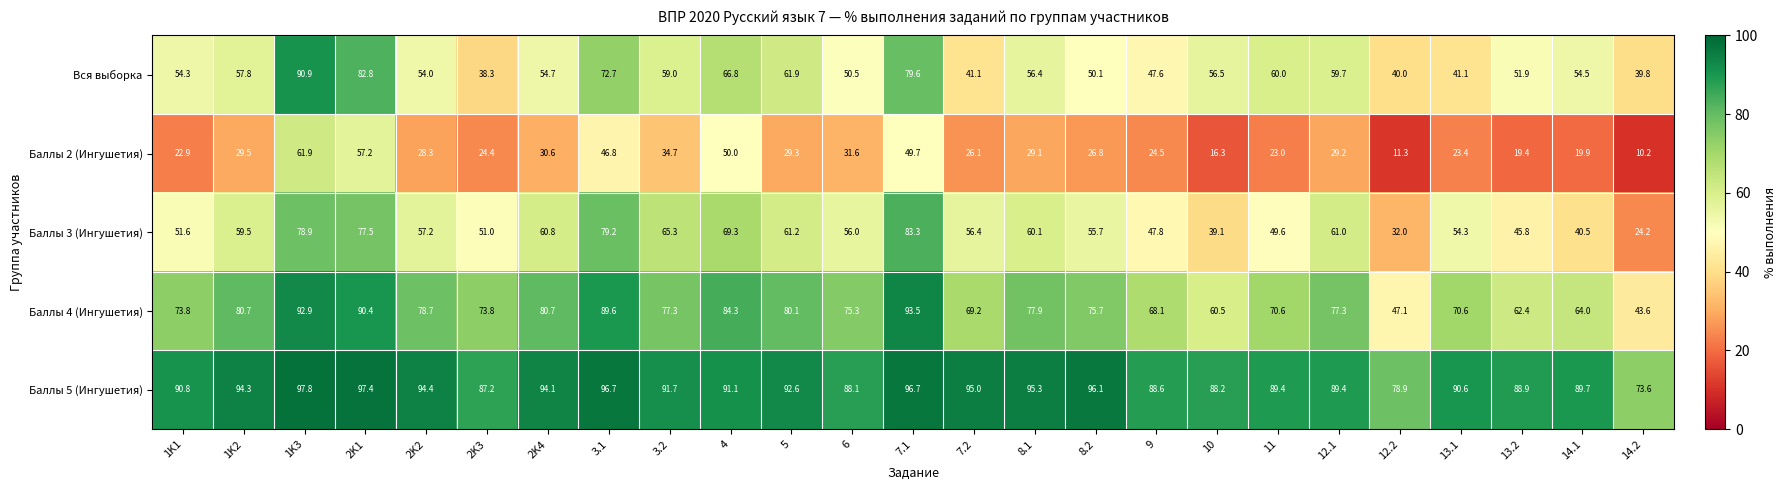

Which series has the largest total across all categories?

Баллы 5 (Ингушетия)